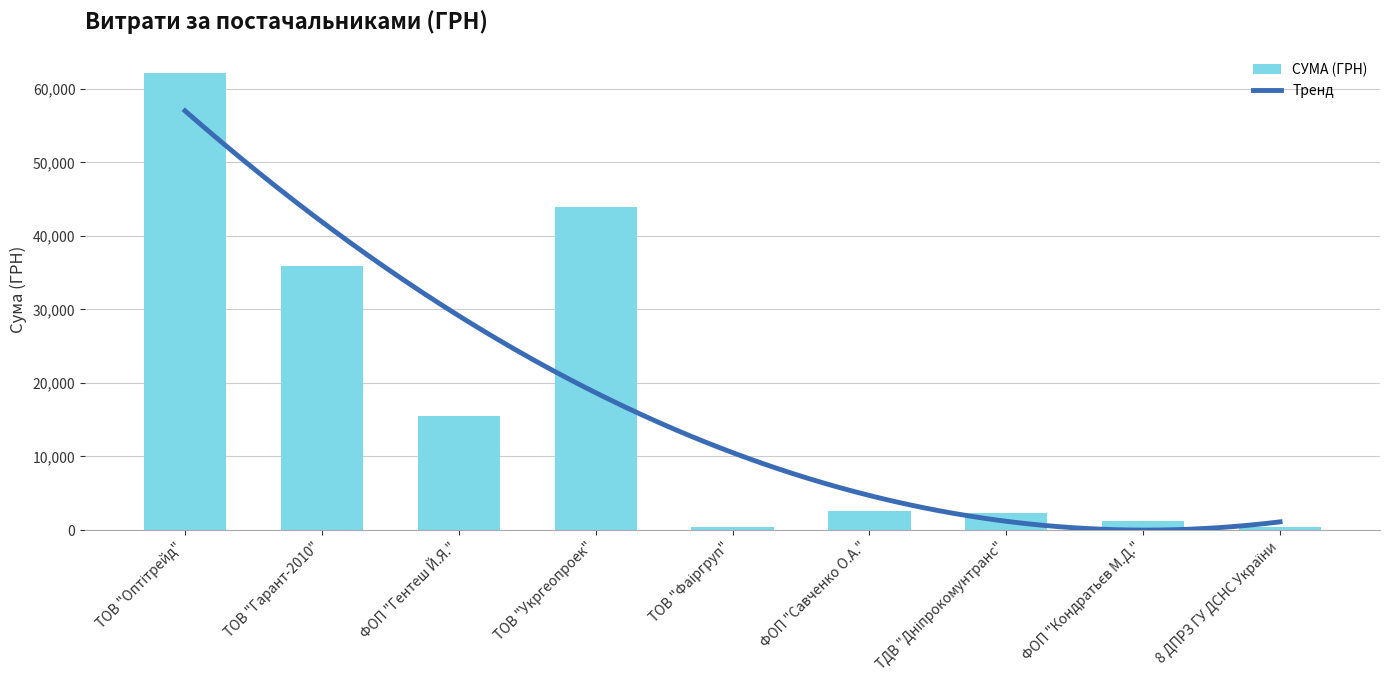

What is the difference between the values at ТОВ "Гарант-2010" and ТОВ "Оптітрейд"?

26365.0